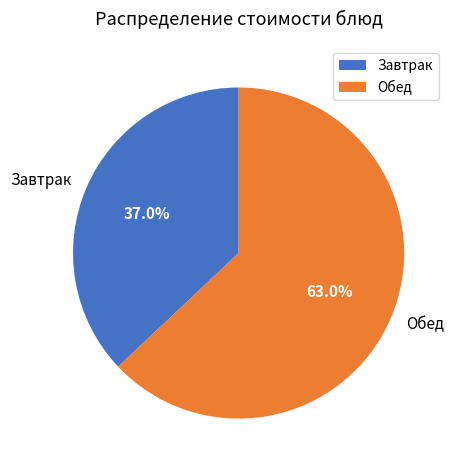

To the nearest percent, what is the average slice percentage?

50%